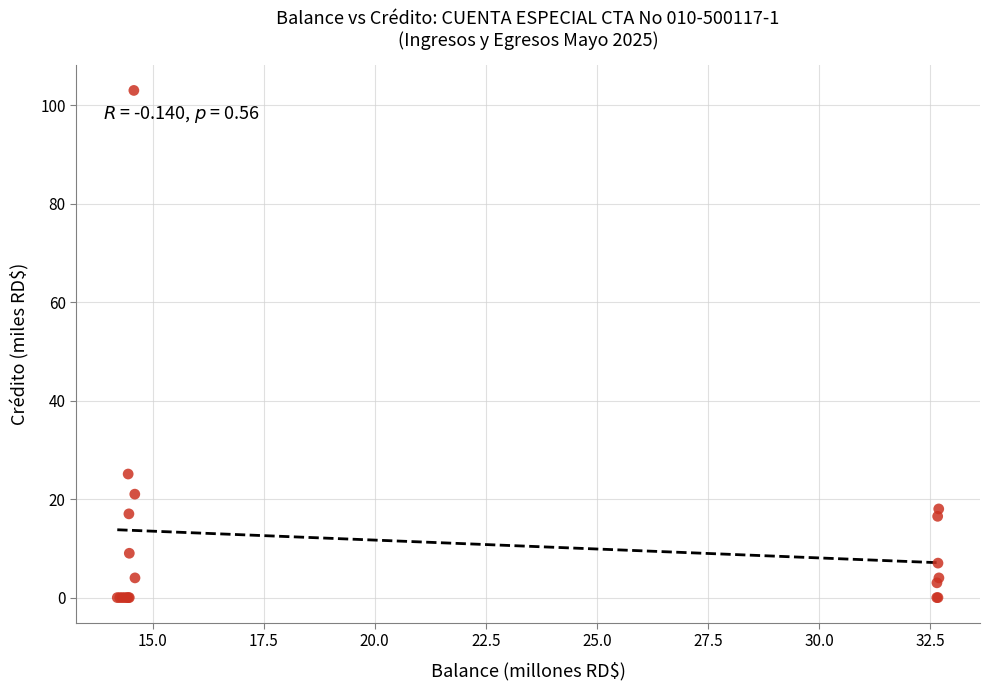

What Y value in the scatter plot is closest to 51?

25.1